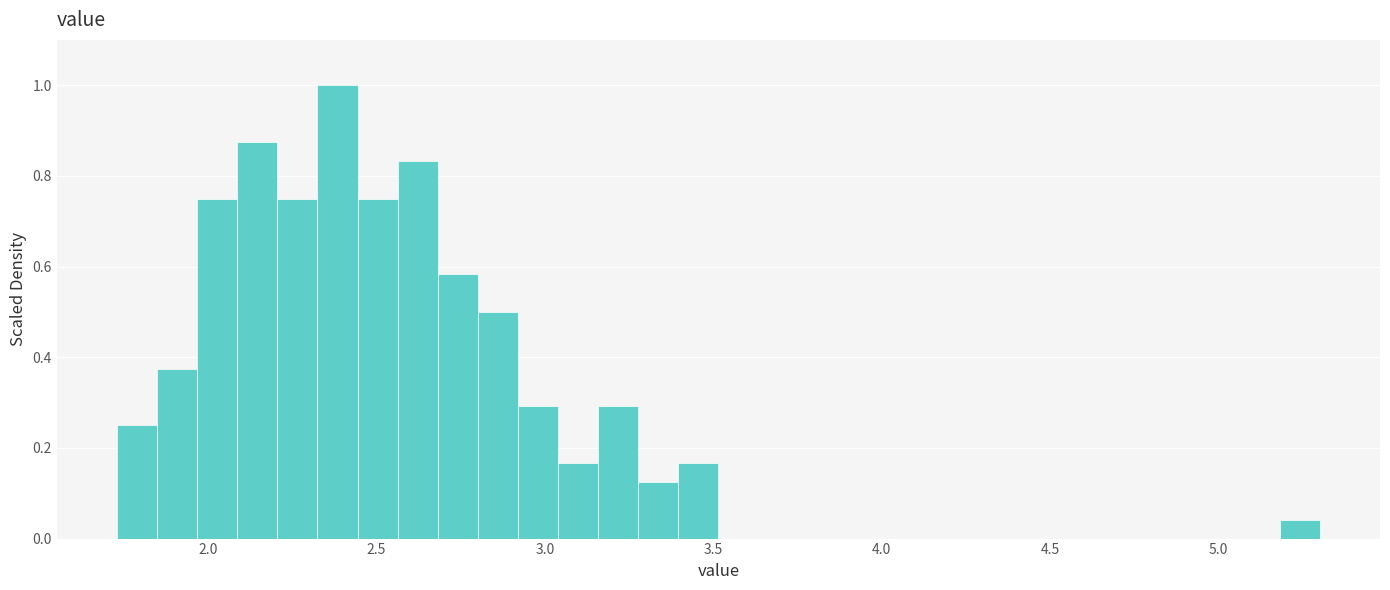

Around what value on the x-axis is the tallest bar? Give the approximate position of its centre, as read against the axis.

2.40